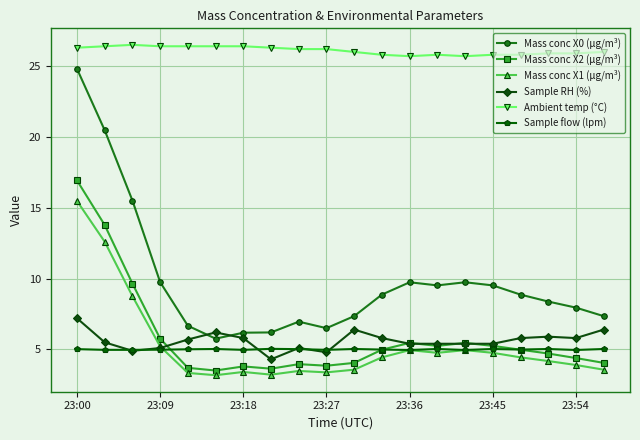

What is the minimum value for Ambient temp (°C)?

25.7